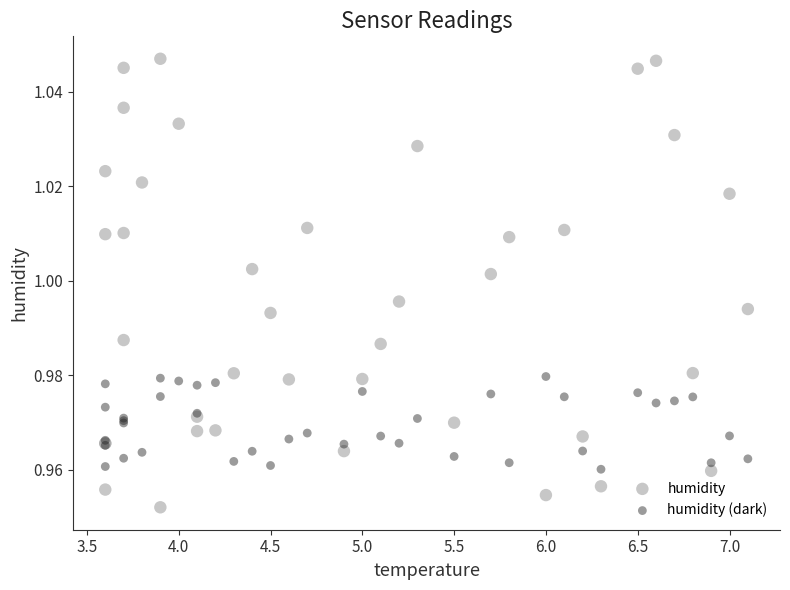

Which series has the widest spread of Y values?

humidity